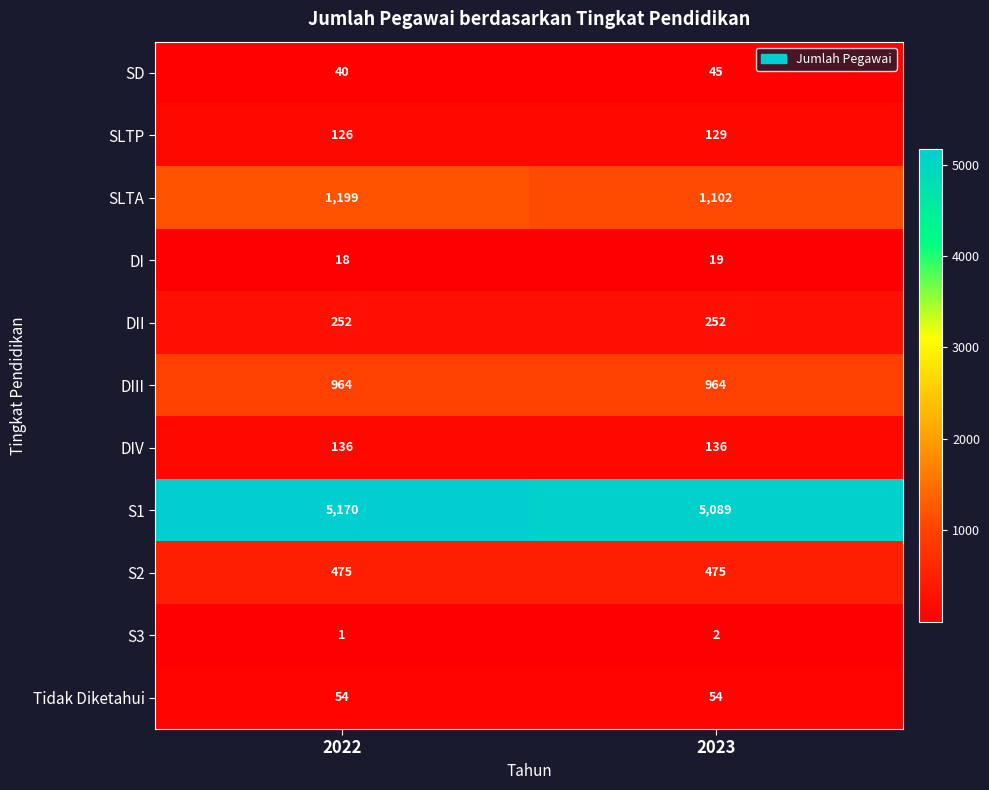

What is the sum of the S2 values at 2023 and 2022?

950